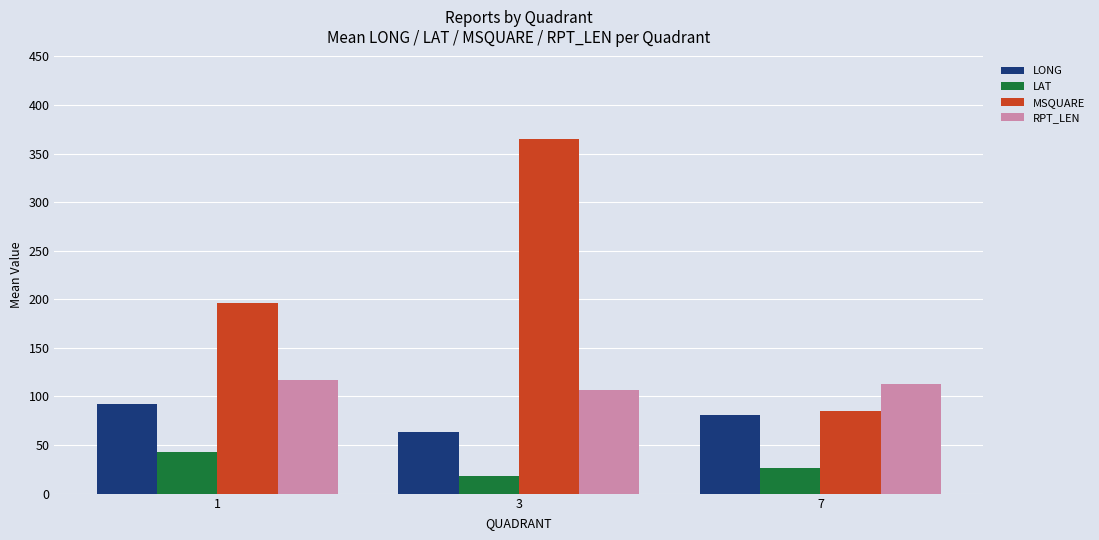

Rank the series at 1 from lowest to highest value.

LAT, LONG, RPT_LEN, MSQUARE